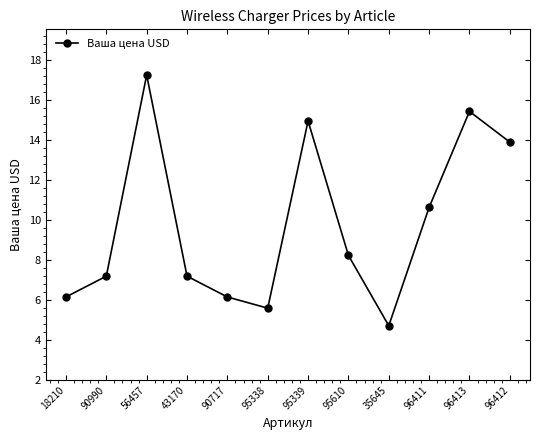

Rank the categories by value from lowest to highest.

35645, 95338, 18210, 90717, 90990, 43170, 95610, 96411, 96412, 95339, 96413, 56457